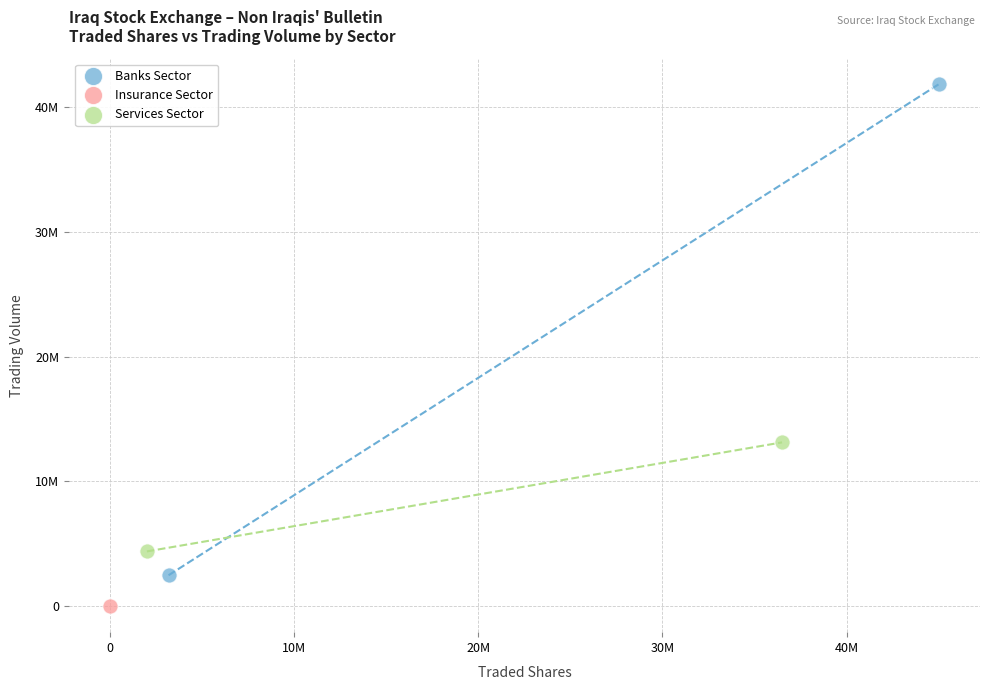

What are all the series names shown in the legend?

Banks Sector, Insurance Sector, Services Sector